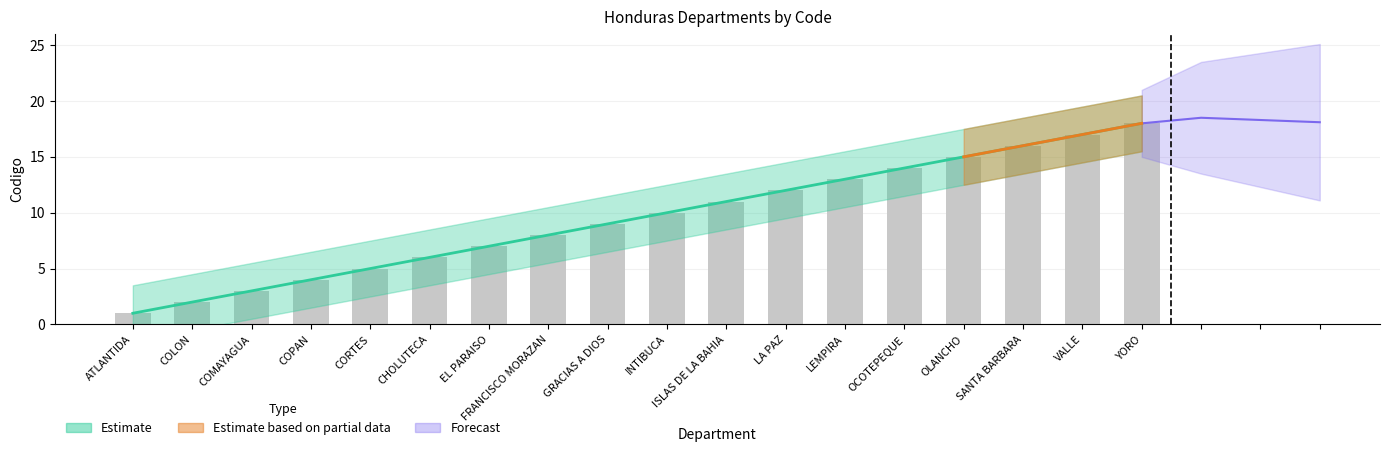

The chart shows a value of 6.8 at INTIBUCA. True or false?

False